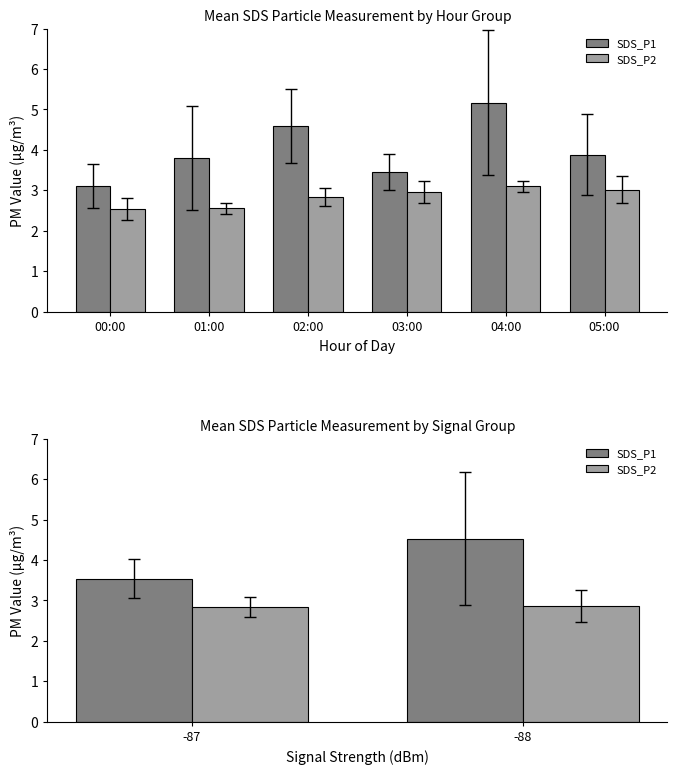

Count the SDS_P2 values in the range 2 to 3.

2